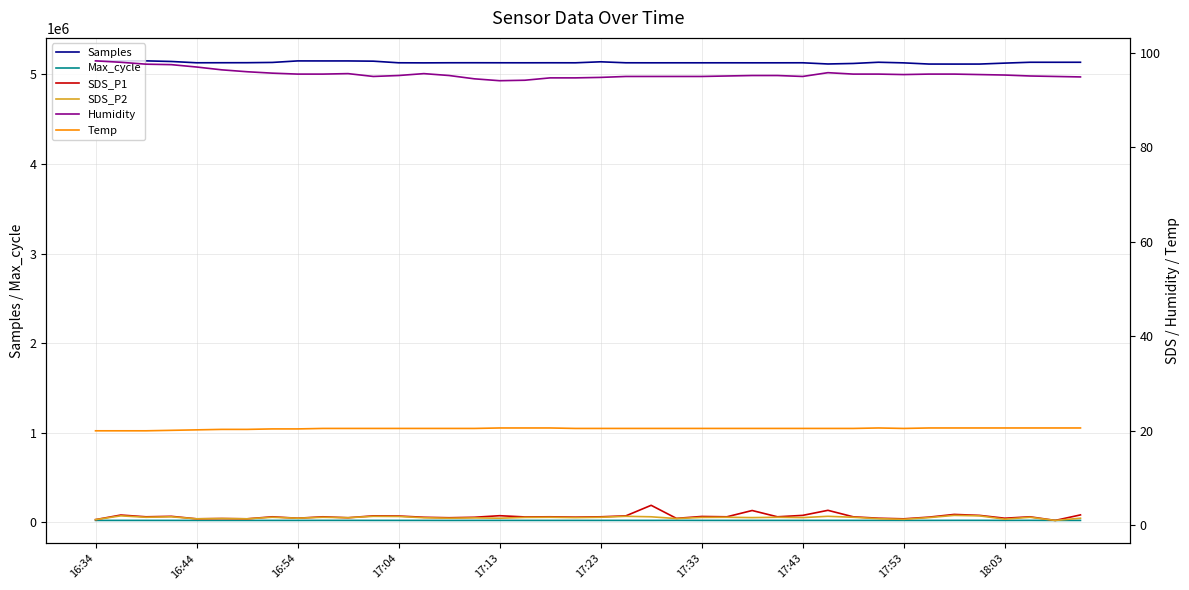

What is the lowest value of the Samples series?

5115994